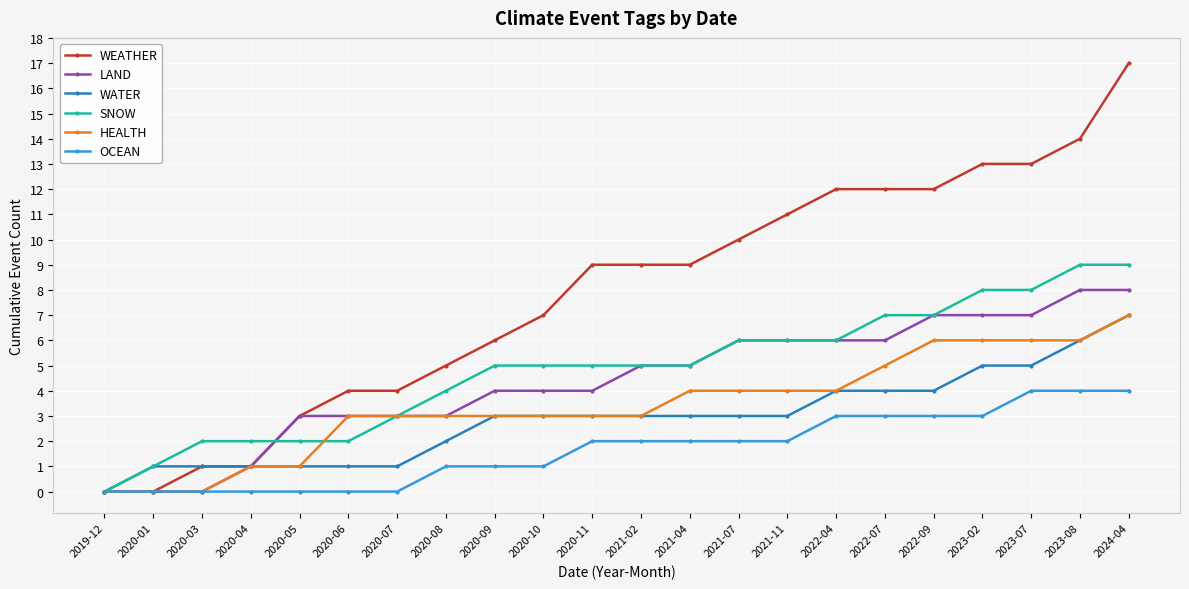

What is the total value across all series at 2021-04?

28